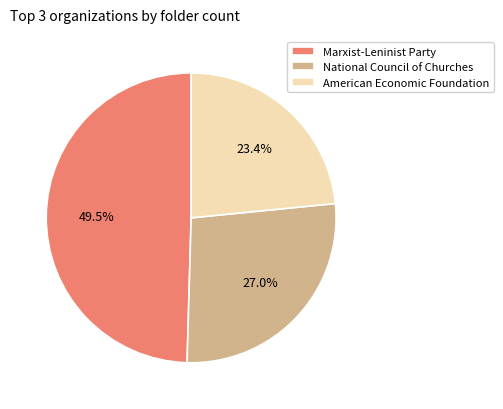

To the nearest percent, what is the average slice percentage?

33%